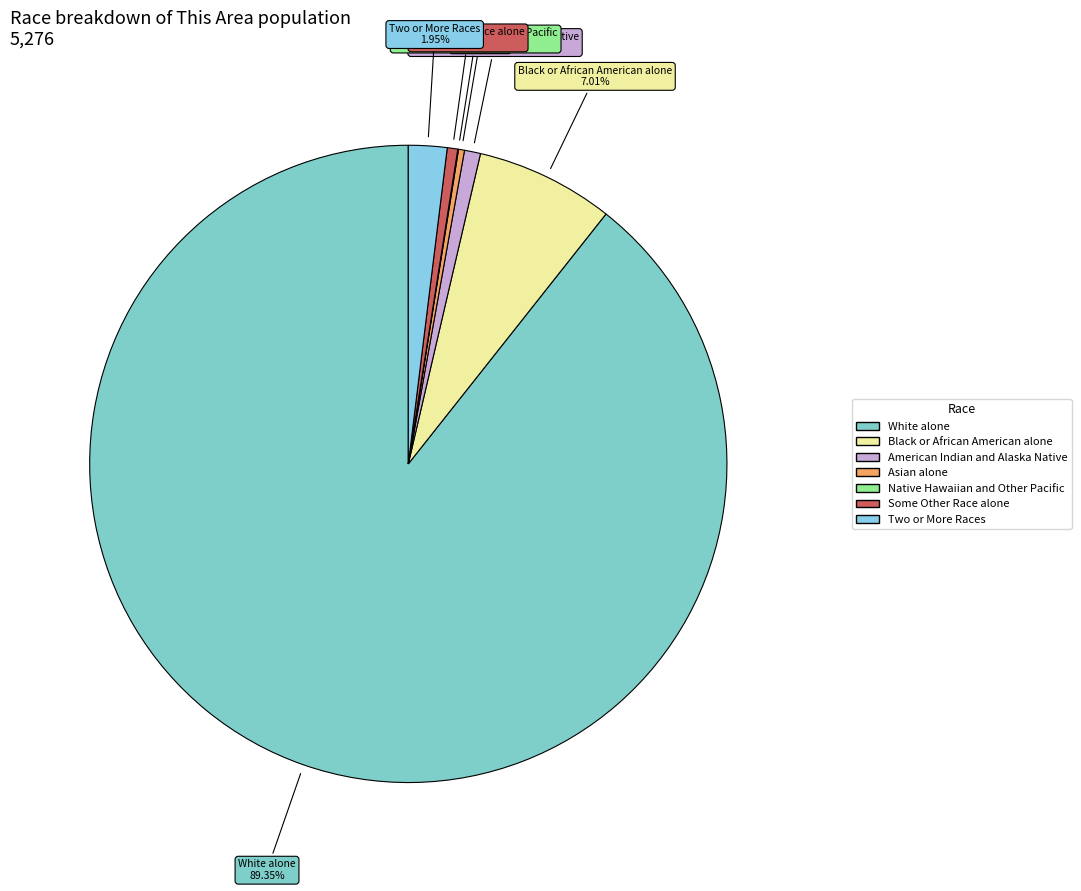

Do Asian alone and White alone together represent more than half of the pie?

Yes